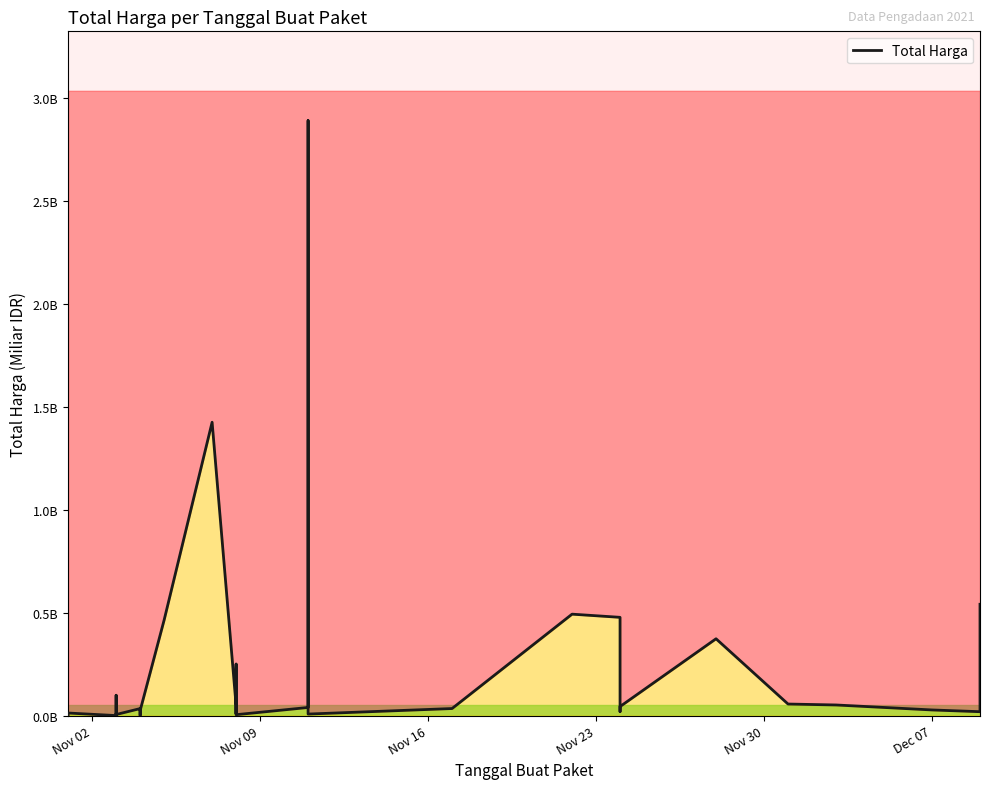

True or false: the data shows 0.0 at 9.

False